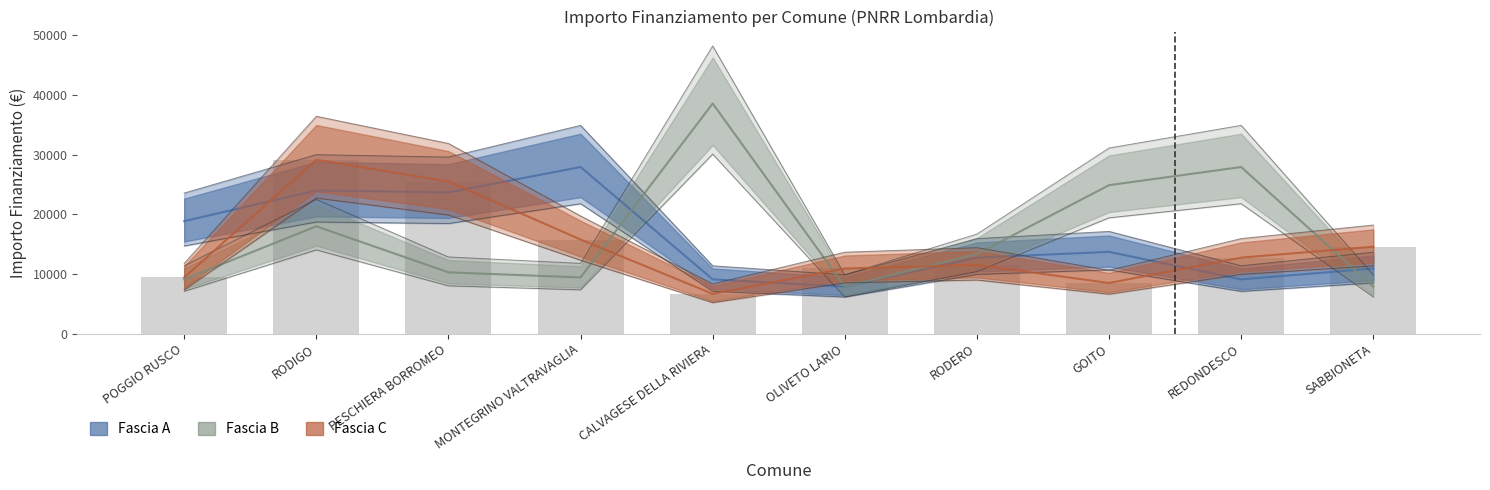

Which series has the widest spread of values?

Fascia B